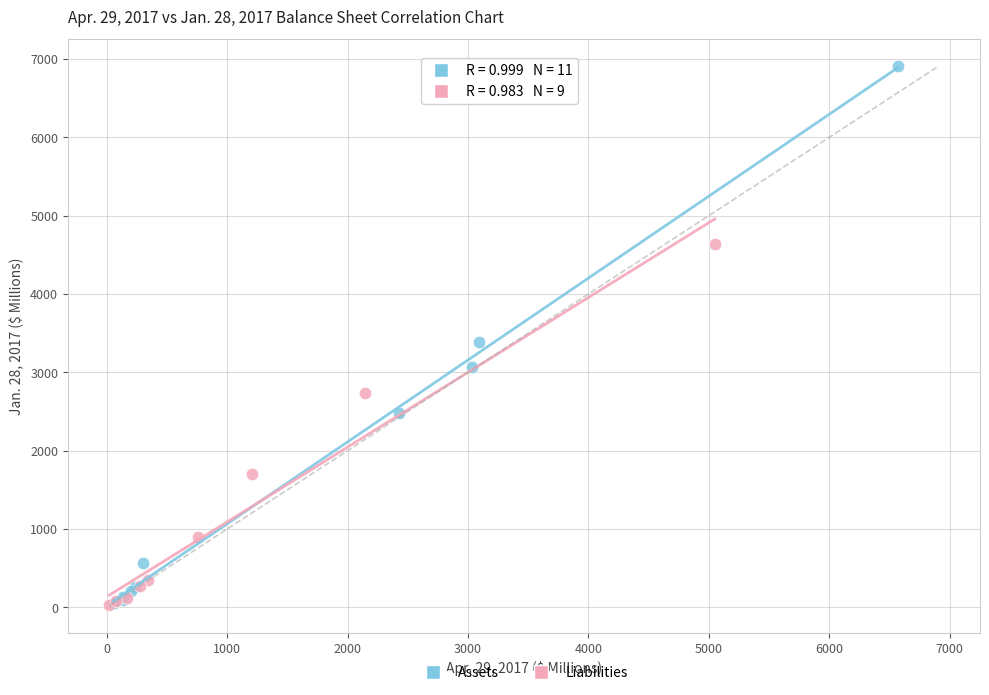

Which series has the largest Y range (max minus min)?

Assets